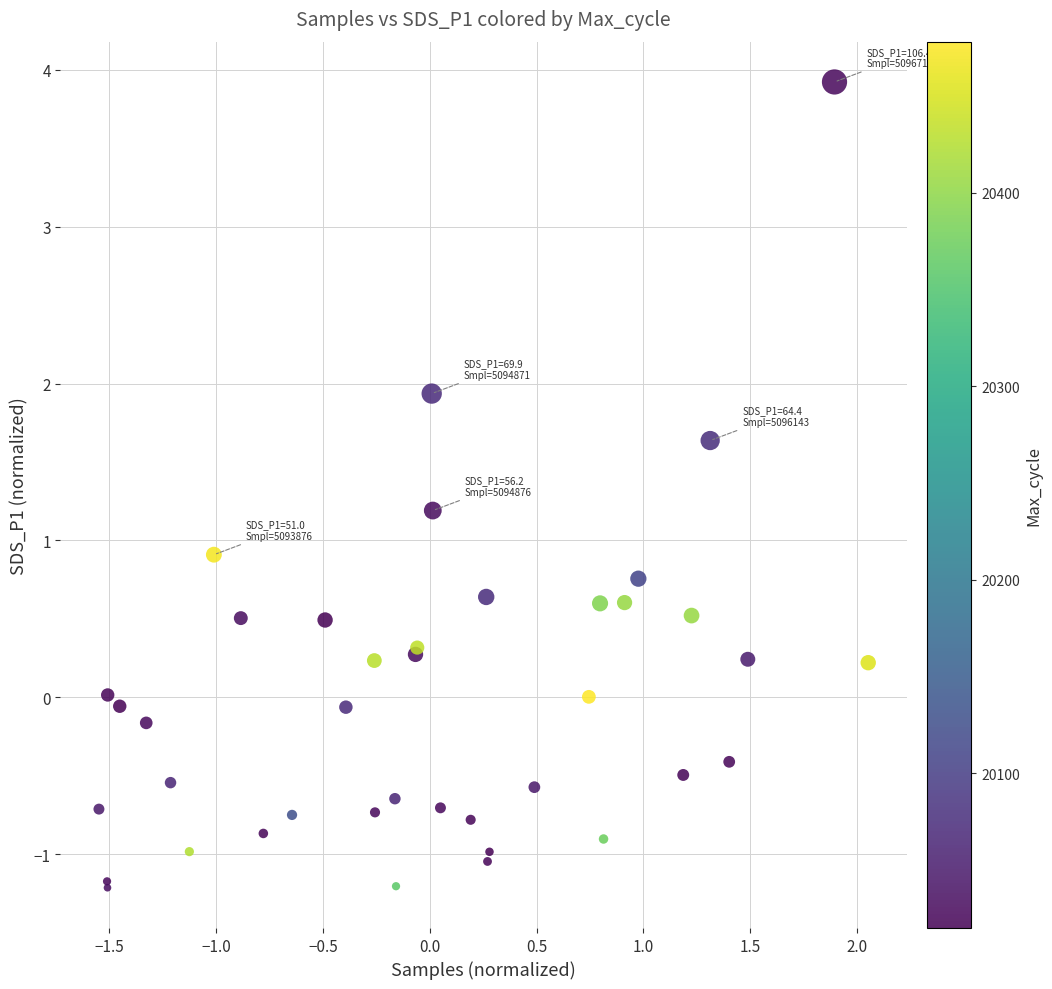

What Y value in the scatter plot is closest to 1?

0.9